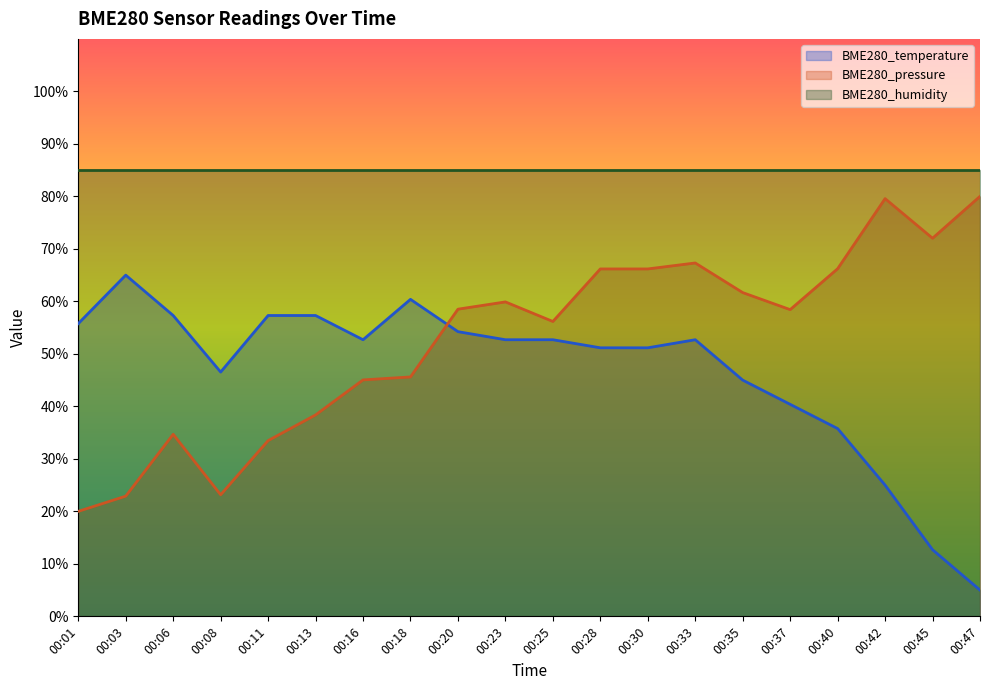

At which category is the sum across all series the highest?

00:33